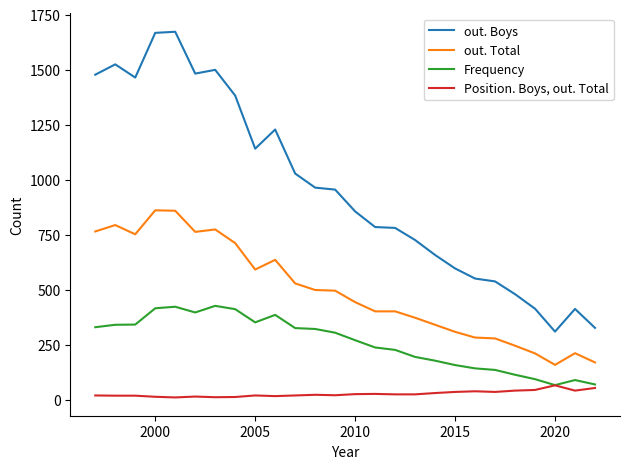

True or false: Position. Boys, out. Total and out. Total cross at least once.

False